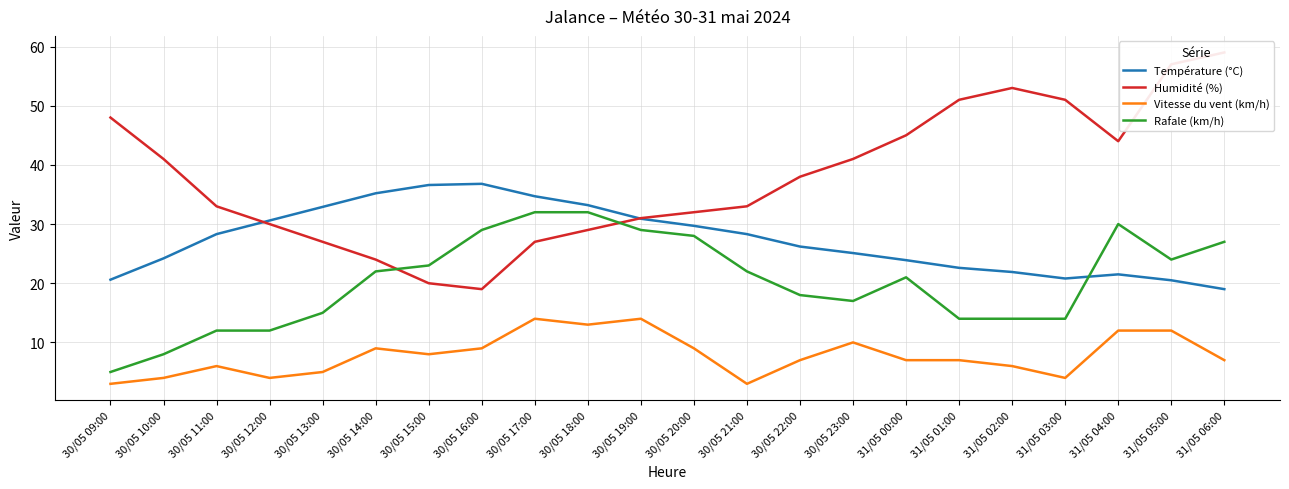

Where does the Rafale (km/h) series first go above 22?

30/05 15:00